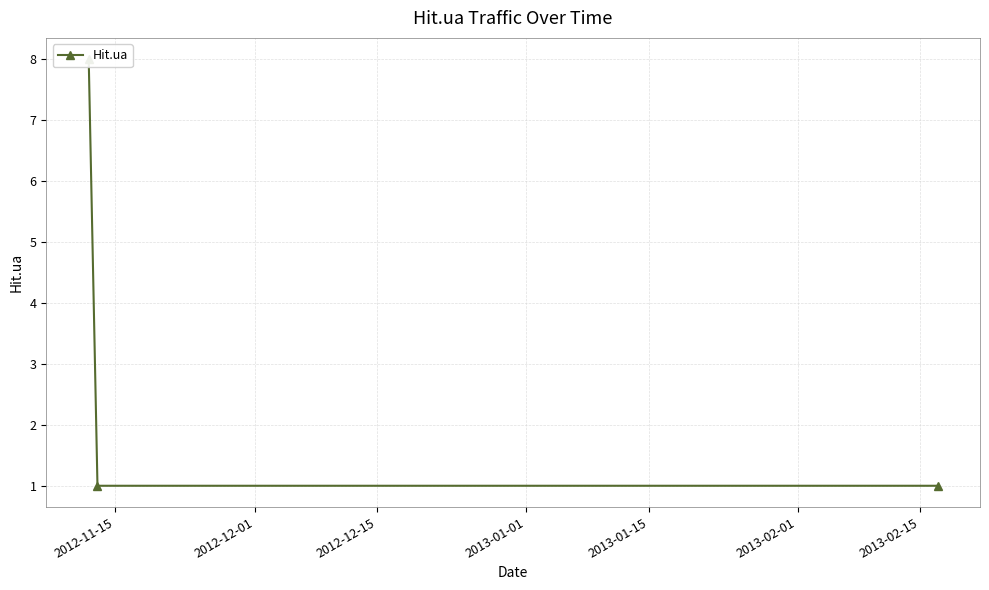

Which has a higher value, 2012-12-01 or 2012-12-15?

2012-12-01